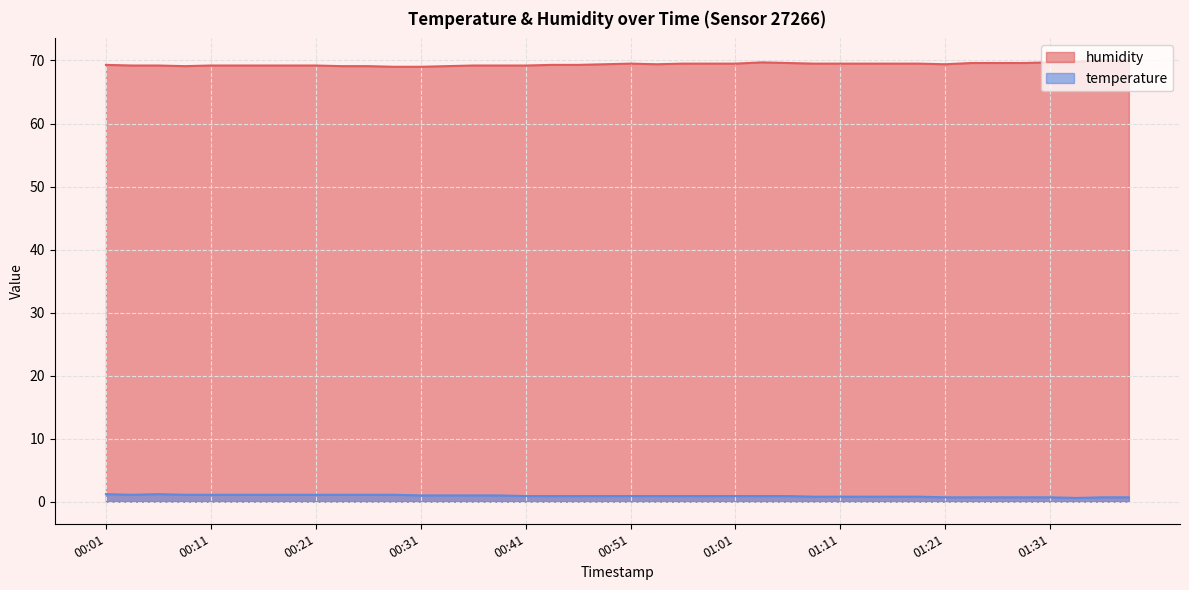

How many lines are shown in the chart?

2